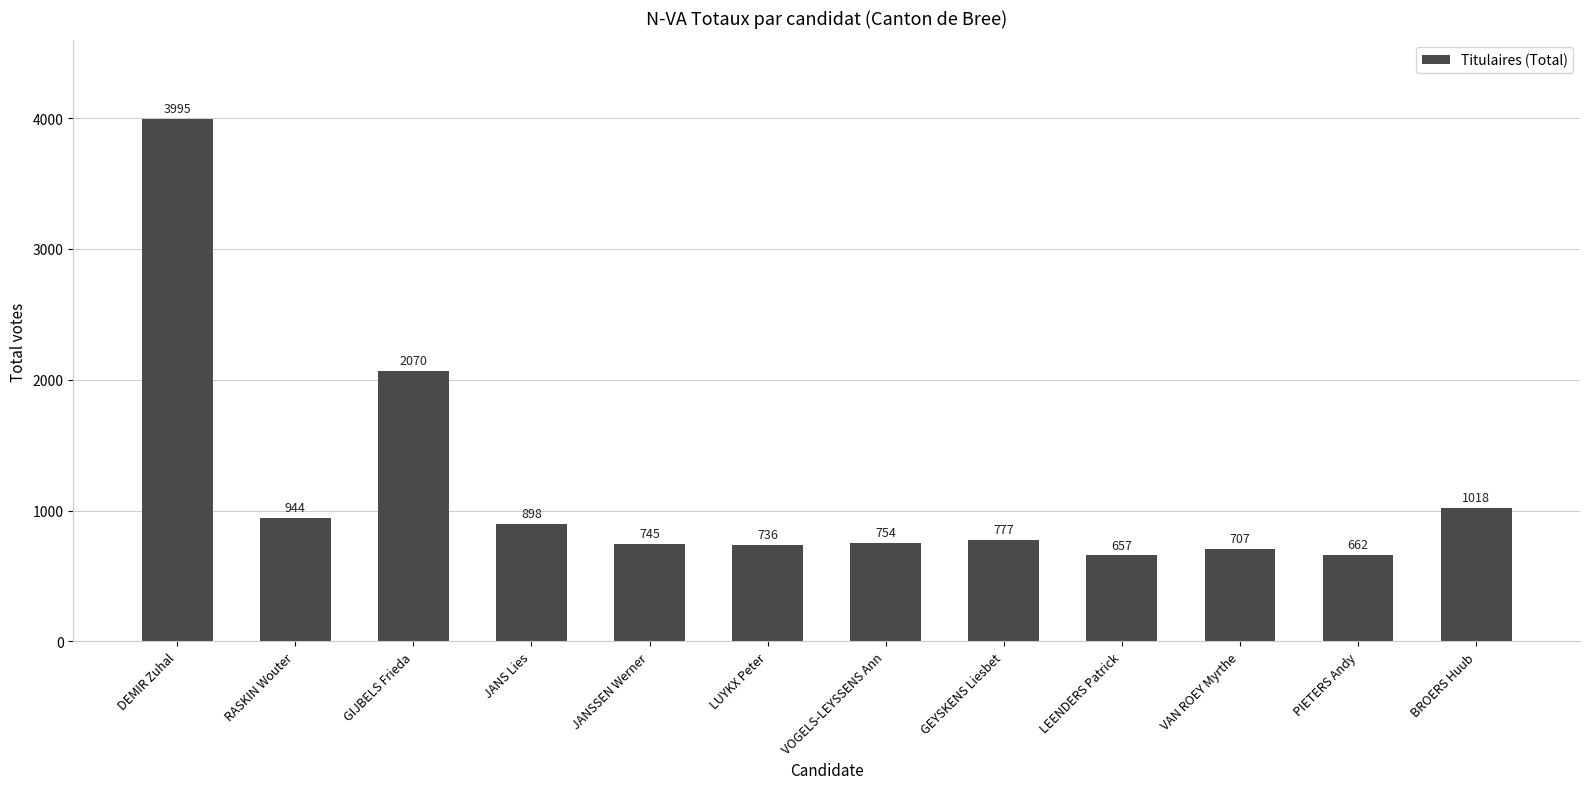

Where does the data first go above 777?

DEMIR Zuhal